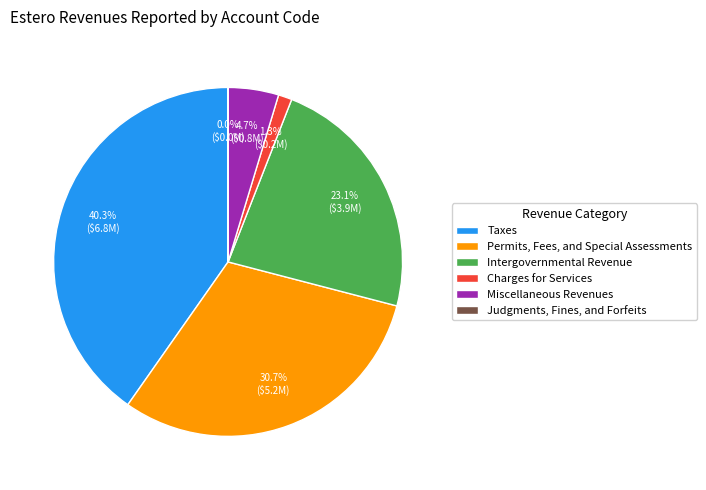

Which category has the biggest portion of the pie?

Taxes